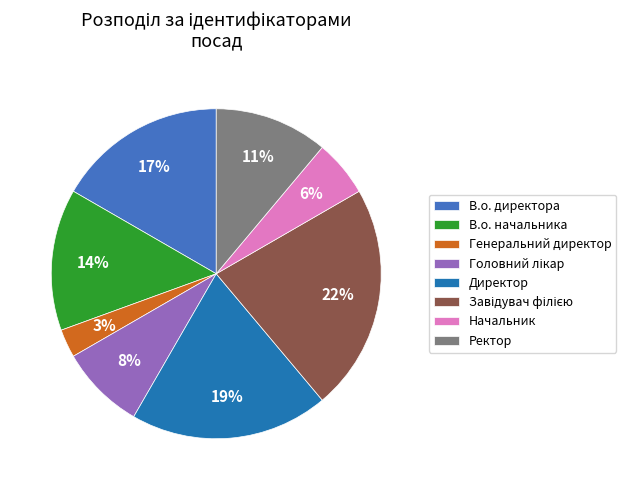

Does any single category account for the majority?

No